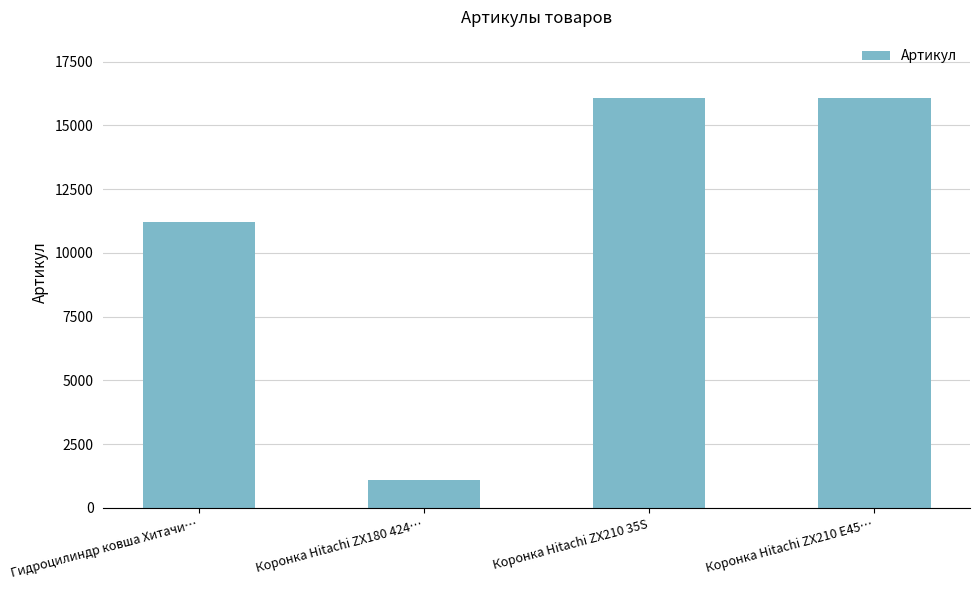

What is the smallest value displayed?

1101